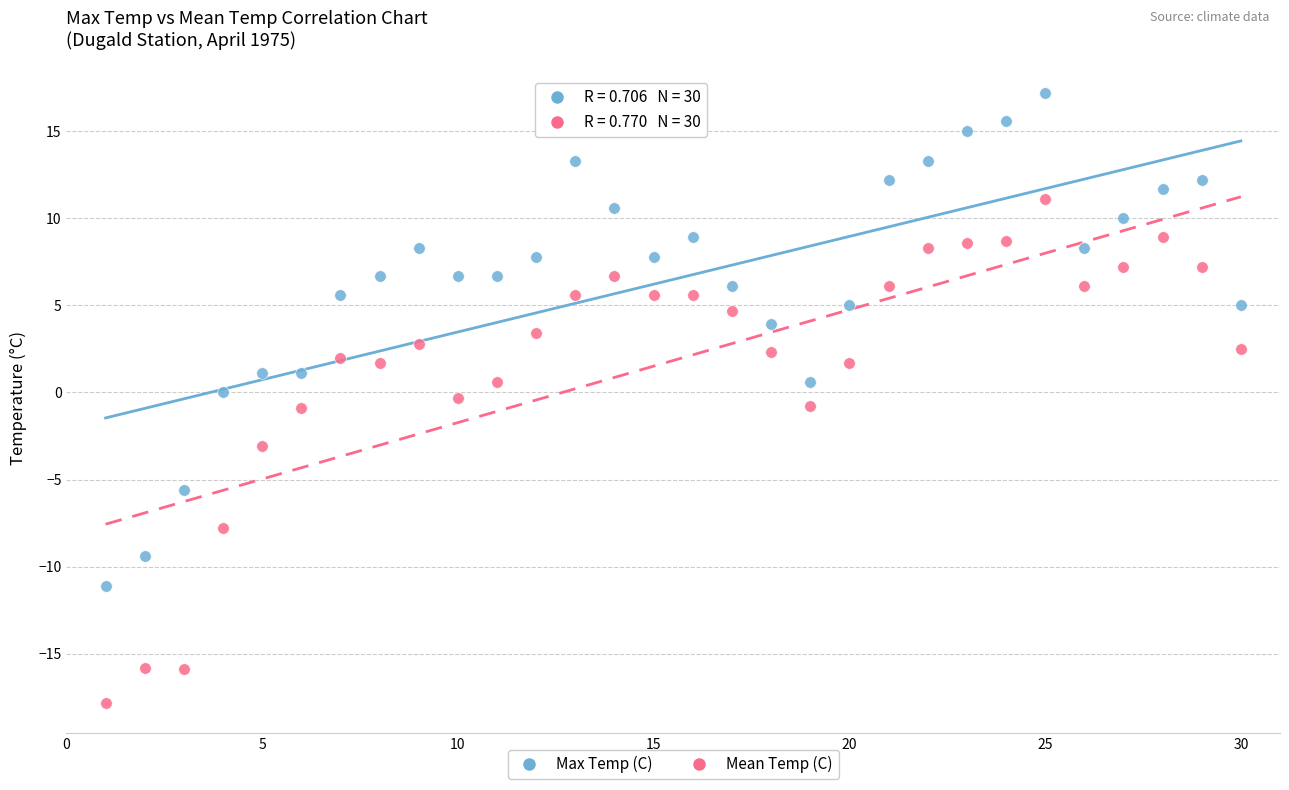

Which series has the largest Y range (max minus min)?

Mean Temp (C)